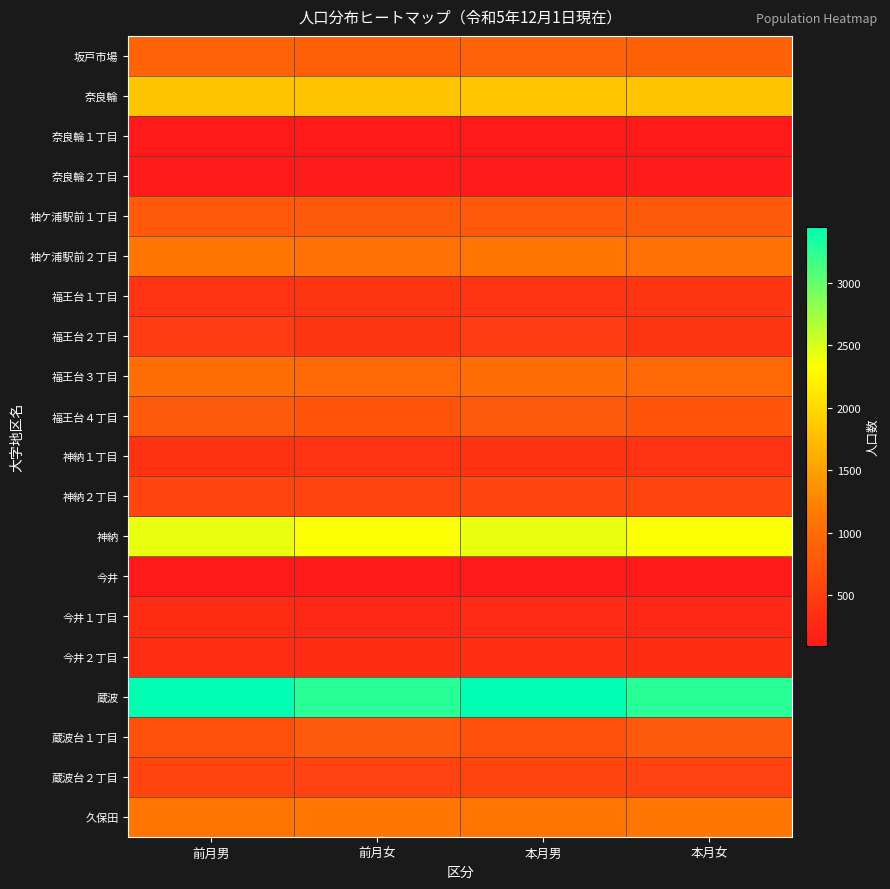

At which category is the sum across all series the highest?

本月男